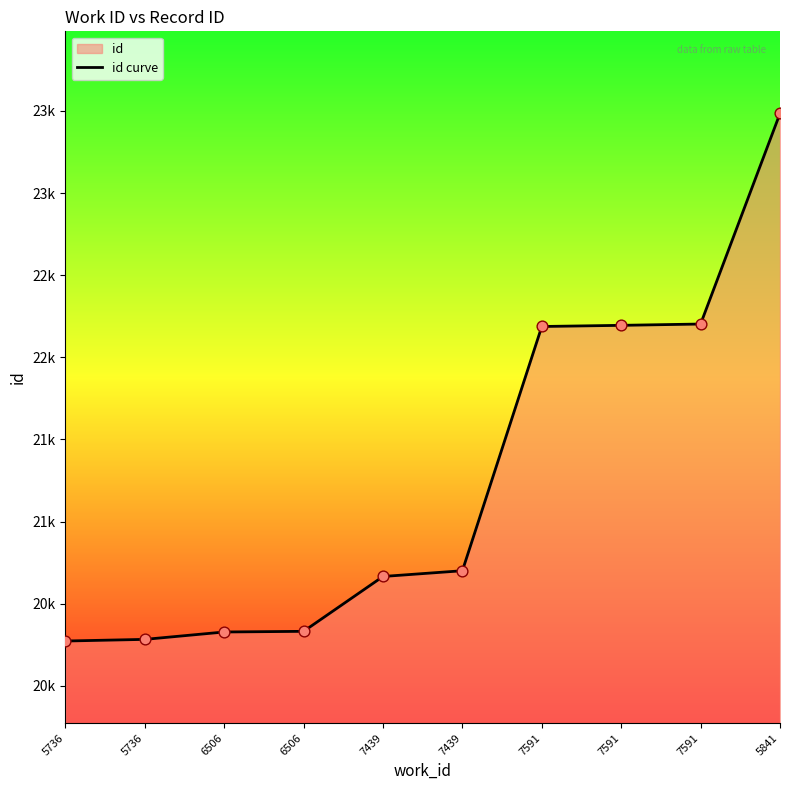

What is the ratio of the value at 7439 to the value at 6506?

1.0